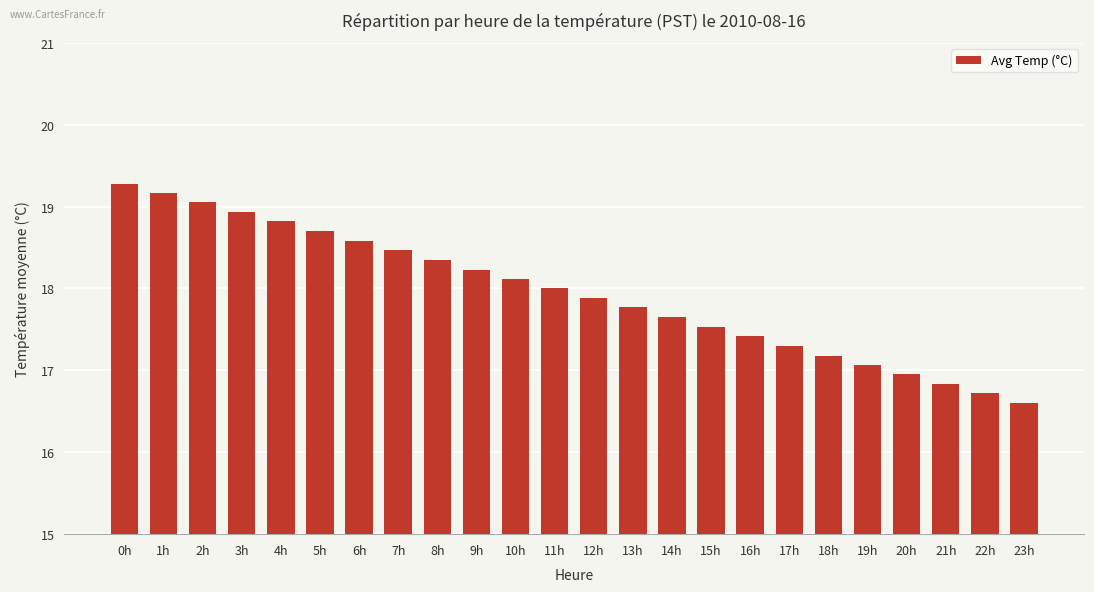

Does the chart contain any negative values?

No